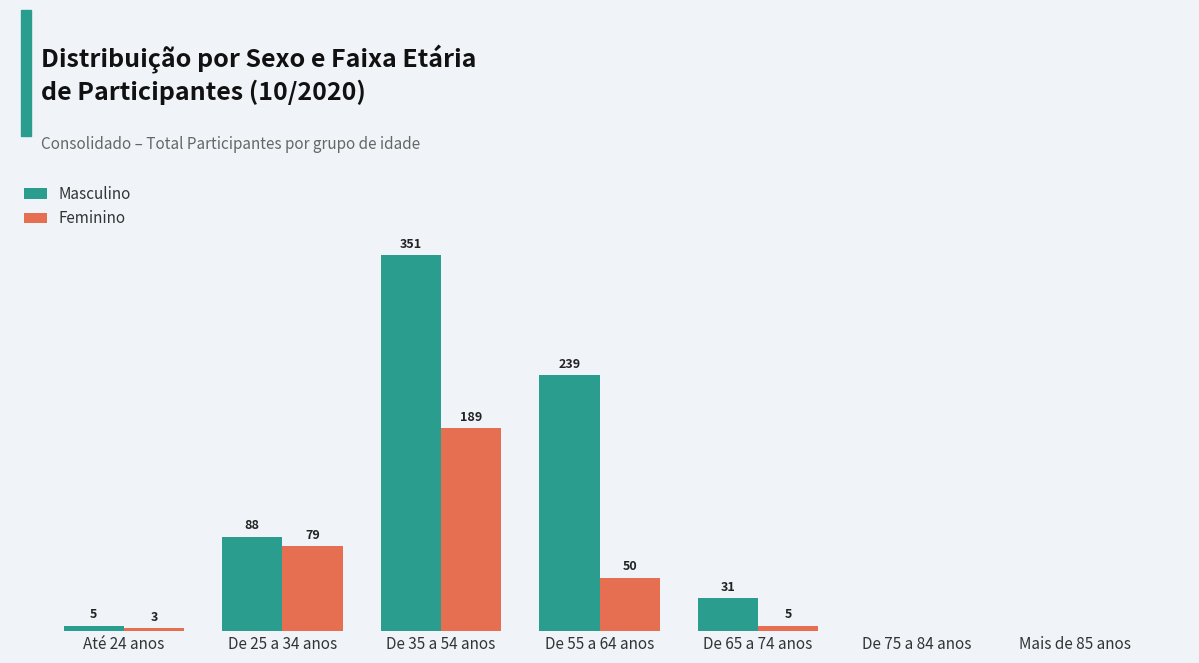

Which series changed the most between De 25 a 34 anos and De 65 a 74 anos?

Feminino